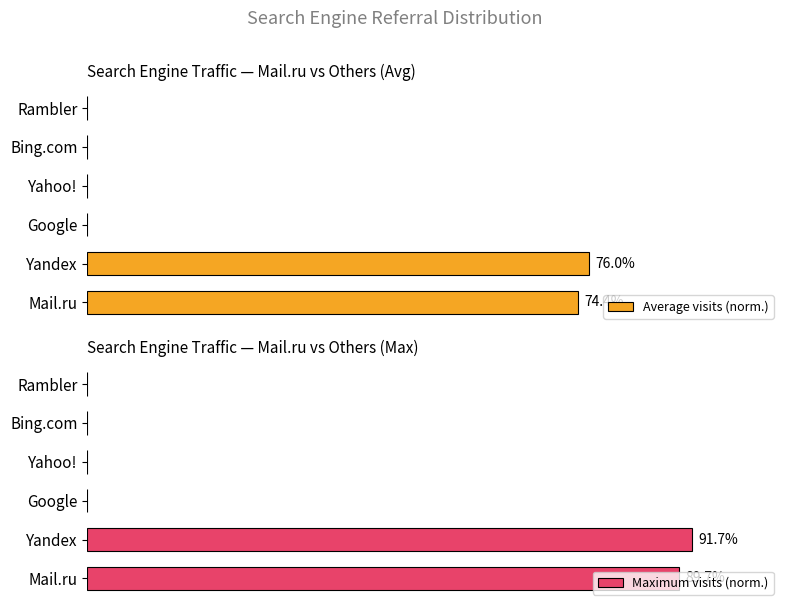

Rank the series at Bing.com from highest to lowest value.

Average visits (norm.), Maximum visits (norm.)